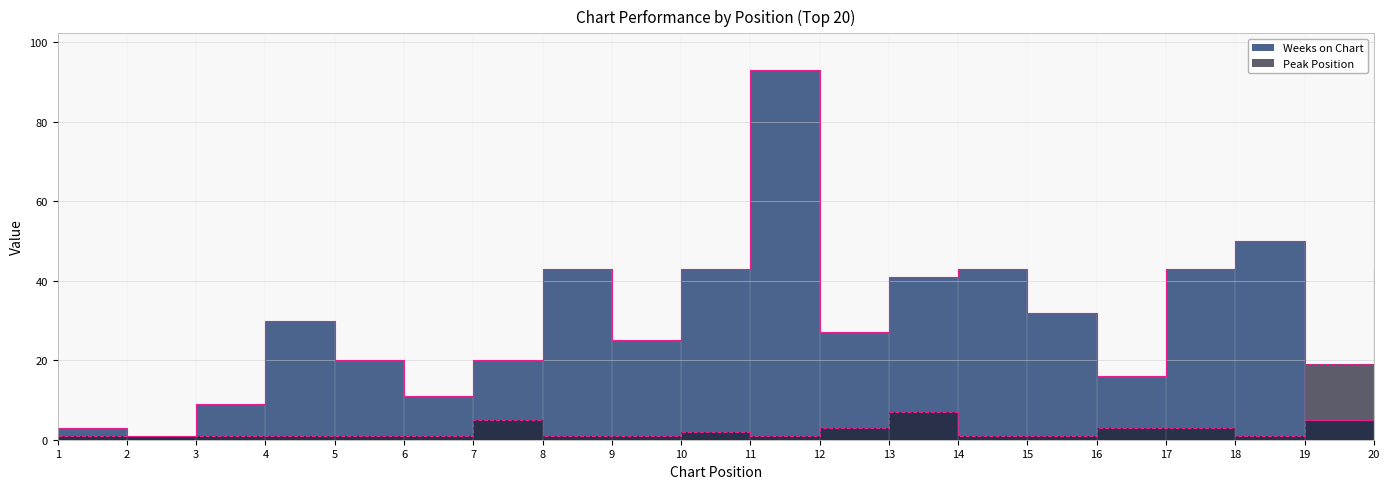

Which series ends up on top after the final intersection of Peak Position and Weeks on Chart?

Weeks on Chart